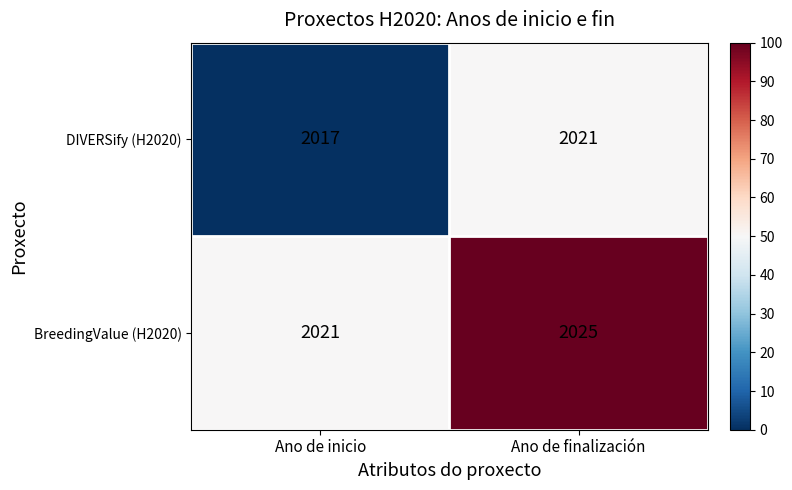

What is the difference between the DIVERSify (H2020) values at Ano de finalización and Ano de inicio?

4